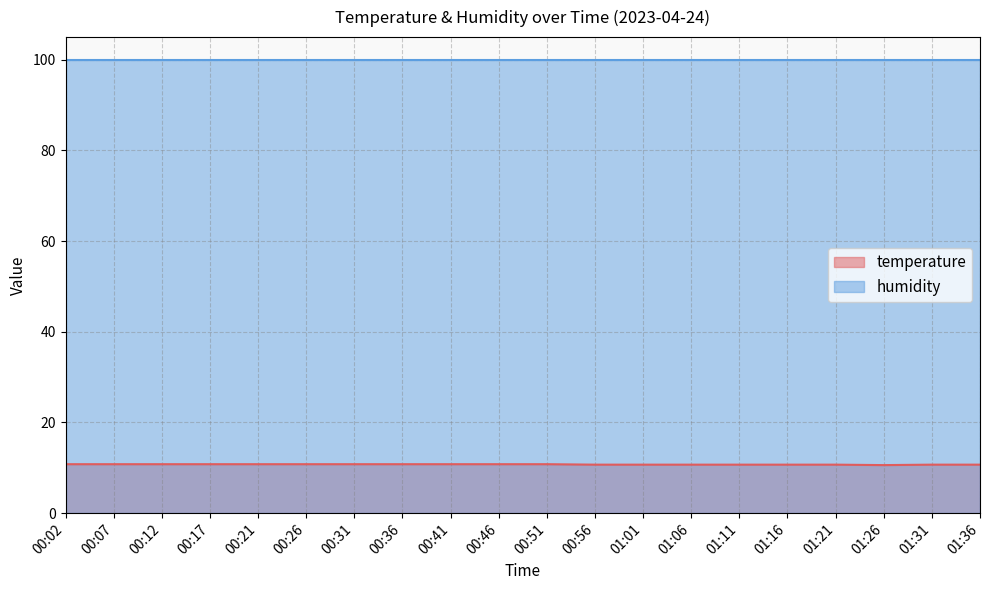

Which has a higher value, 00:12 or 00:56?

00:12